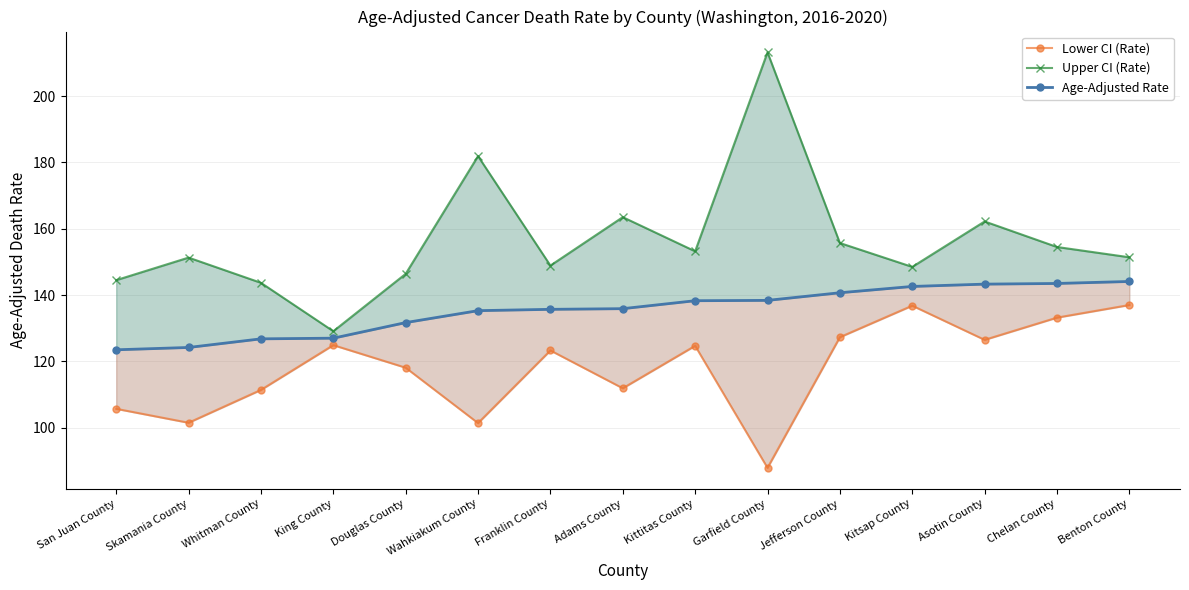

How many series are shown in this chart?

3